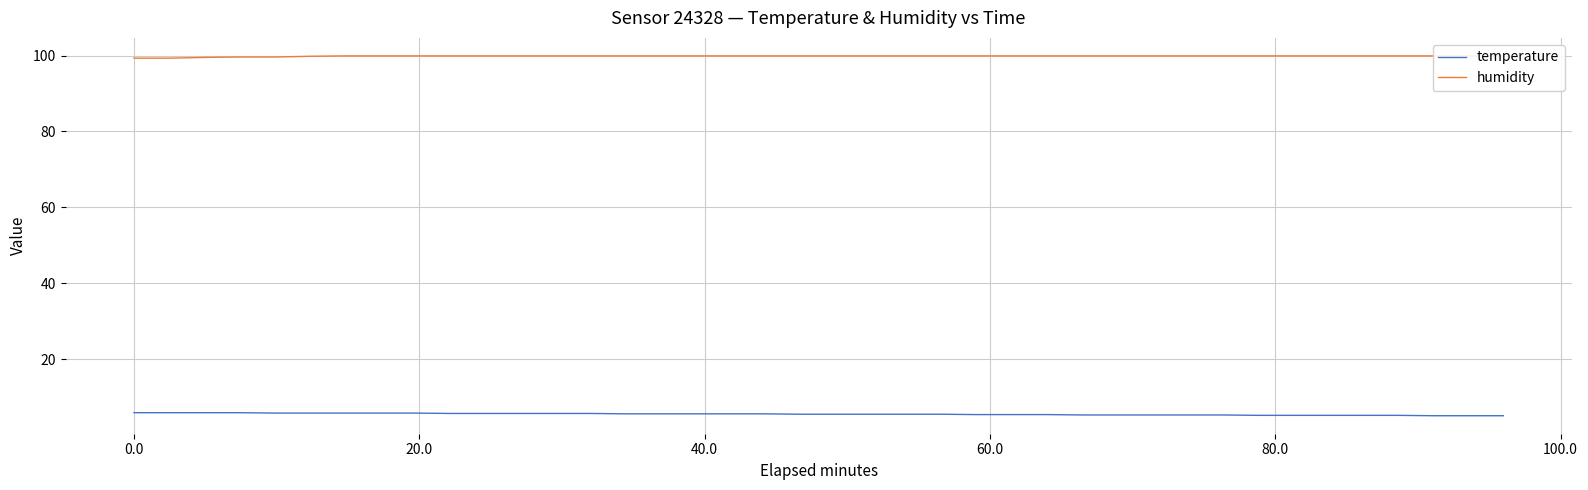

What is the lowest value of the temperature series?

5.1